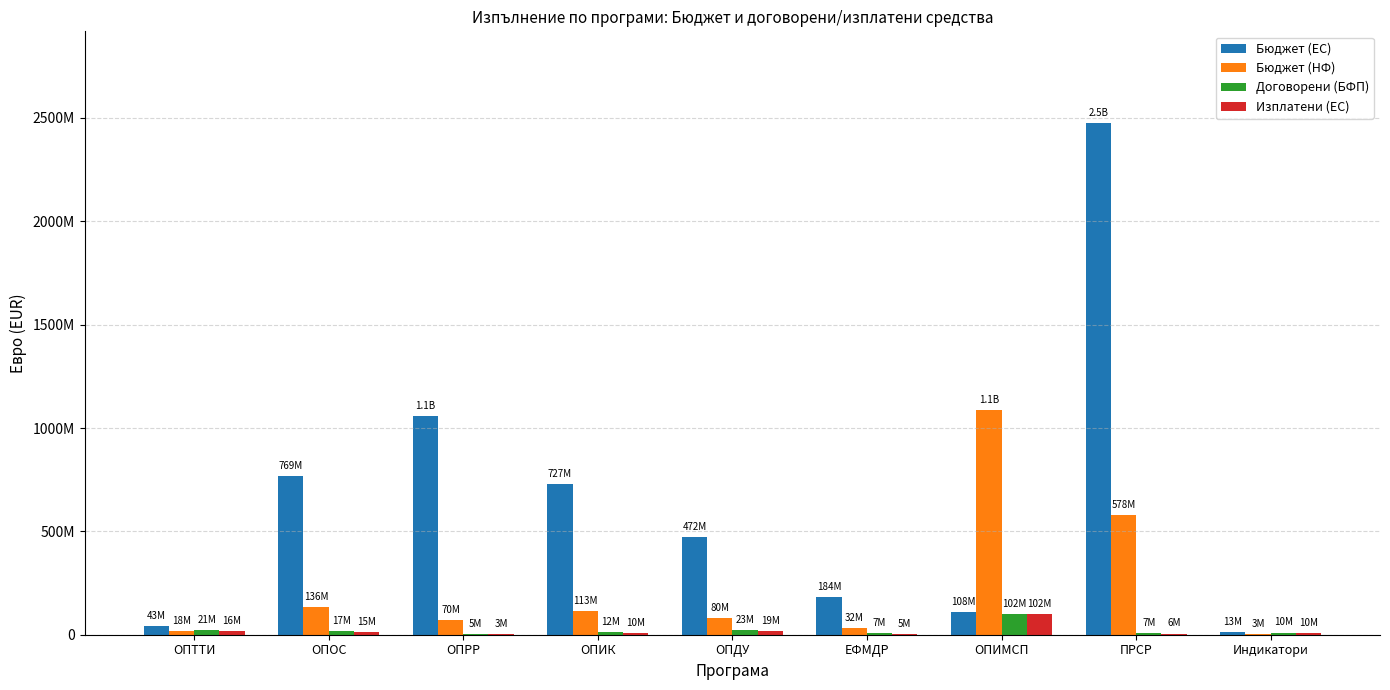

Rank the series by their maximum value, from lowest to highest.

Договорени (БФП), Изплатени (ЕС), Бюджет (НФ), Бюджет (ЕС)